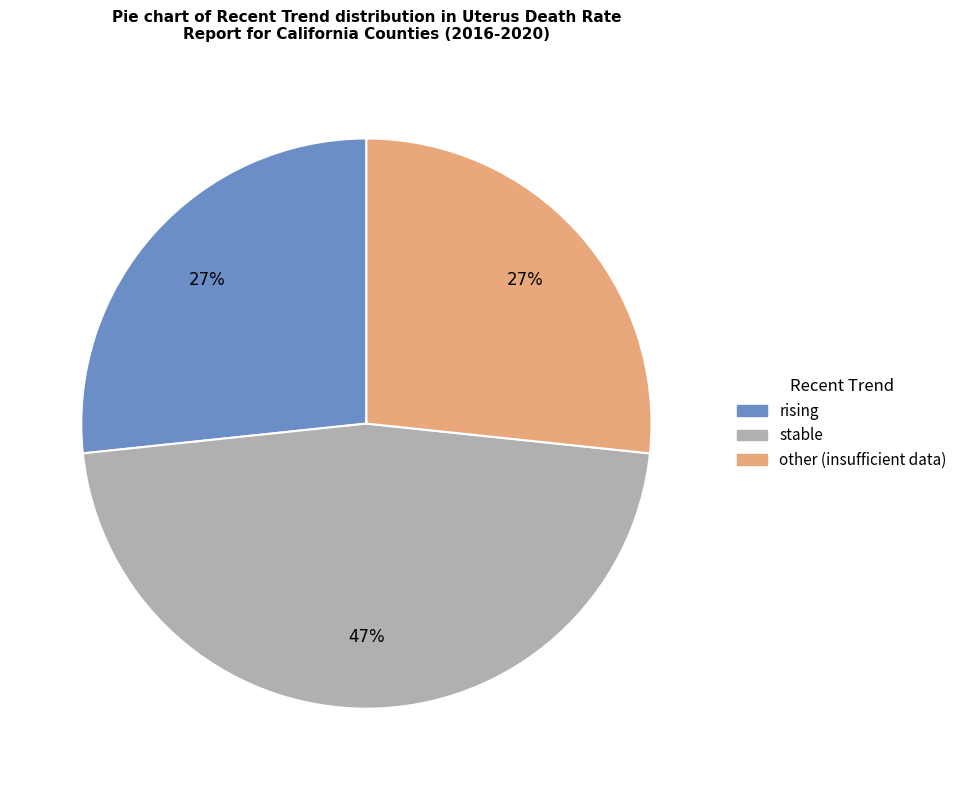

To the nearest percent, what is the average slice percentage?

33%